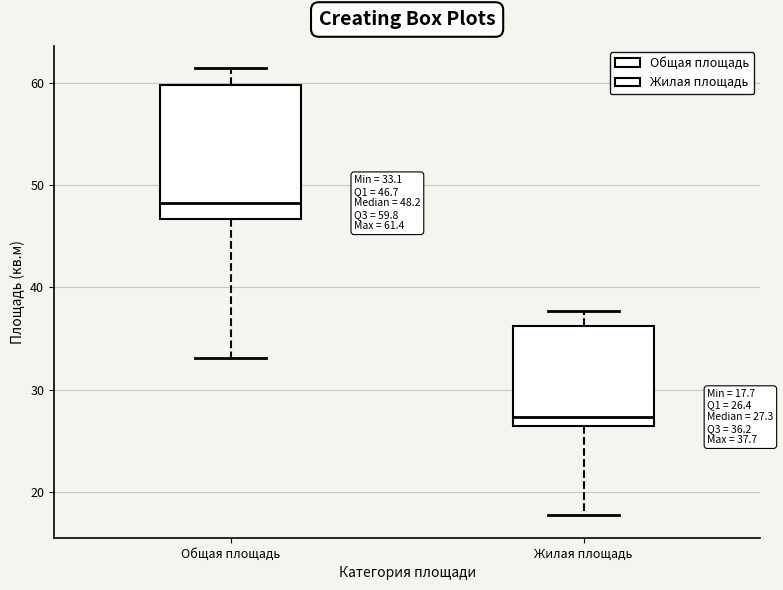

Which box's median line is the lowest?

Жилая площадь